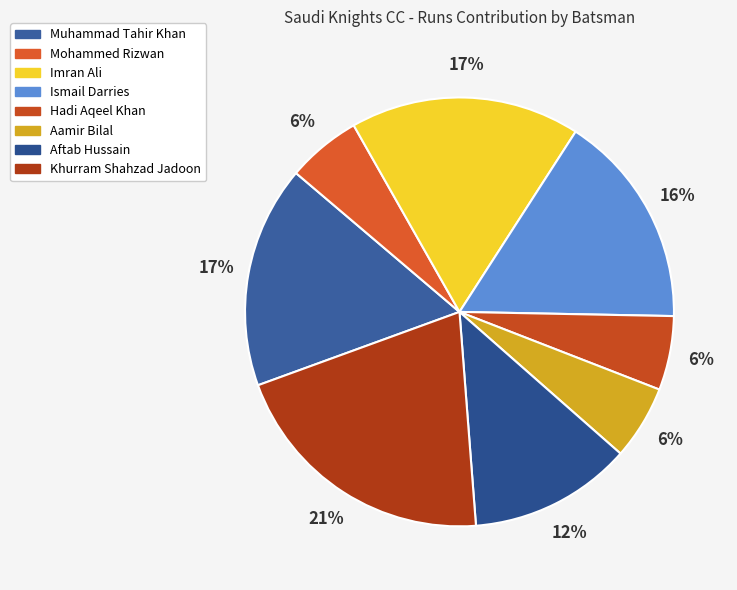

Rank the categories by value from lowest to highest.

Mohammed Rizwan, Hadi Aqeel Khan, Aamir Bilal, Aftab Hussain, Ismail Darries, Muhammad Tahir Khan, Imran Ali, Khurram Shahzad Jadoon